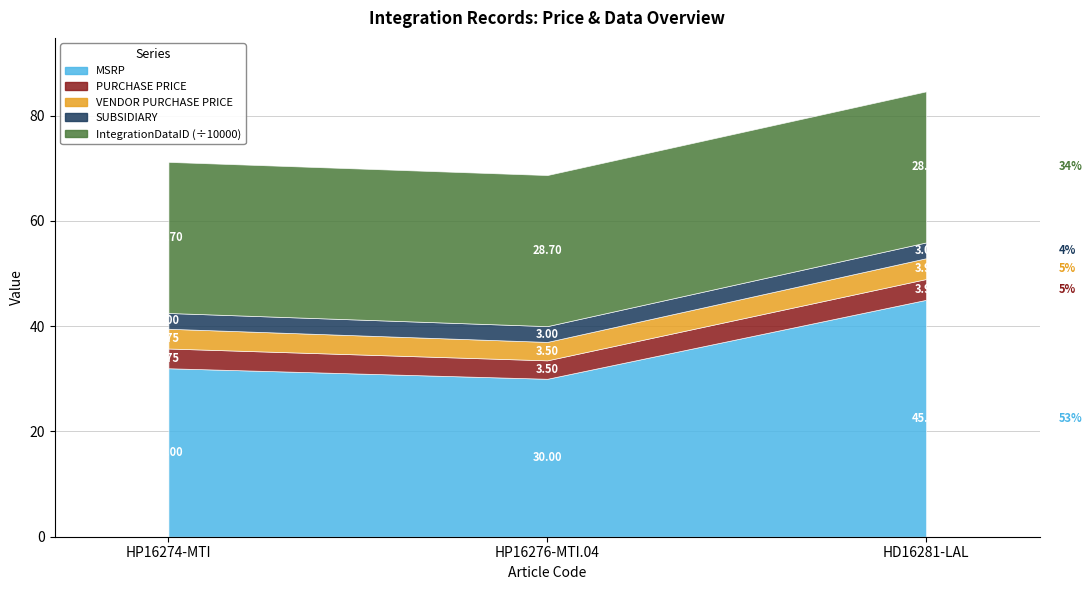

How many series are shown in this chart?

5